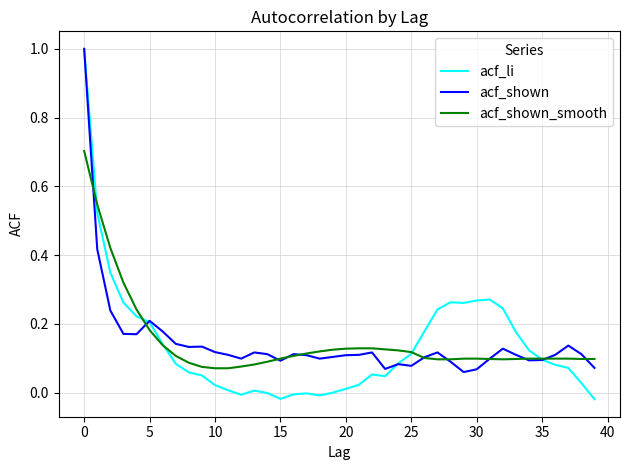

What is the highest value of the acf_shown series?

1.0